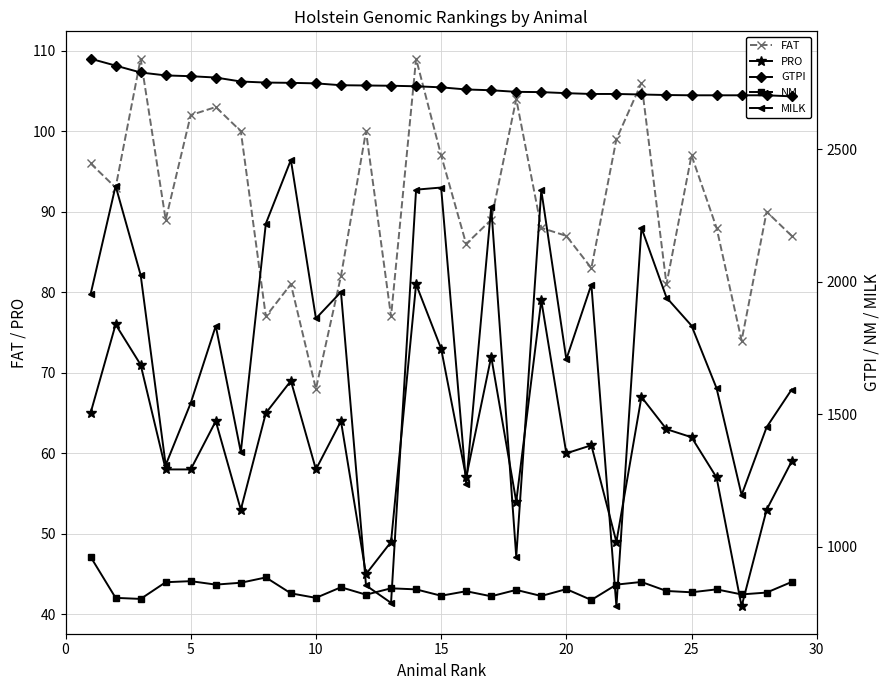

Is this an area chart (filled region under the line)?

No